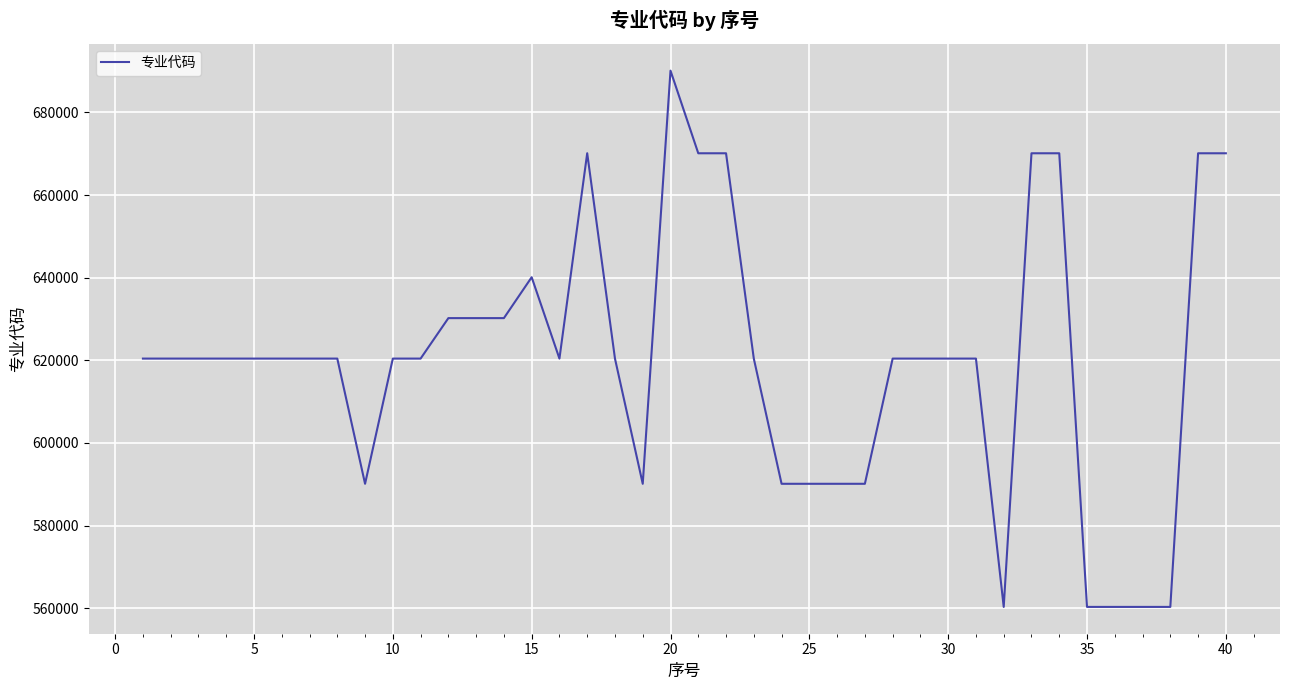

What is the difference between the maximum and minimum values?

129803